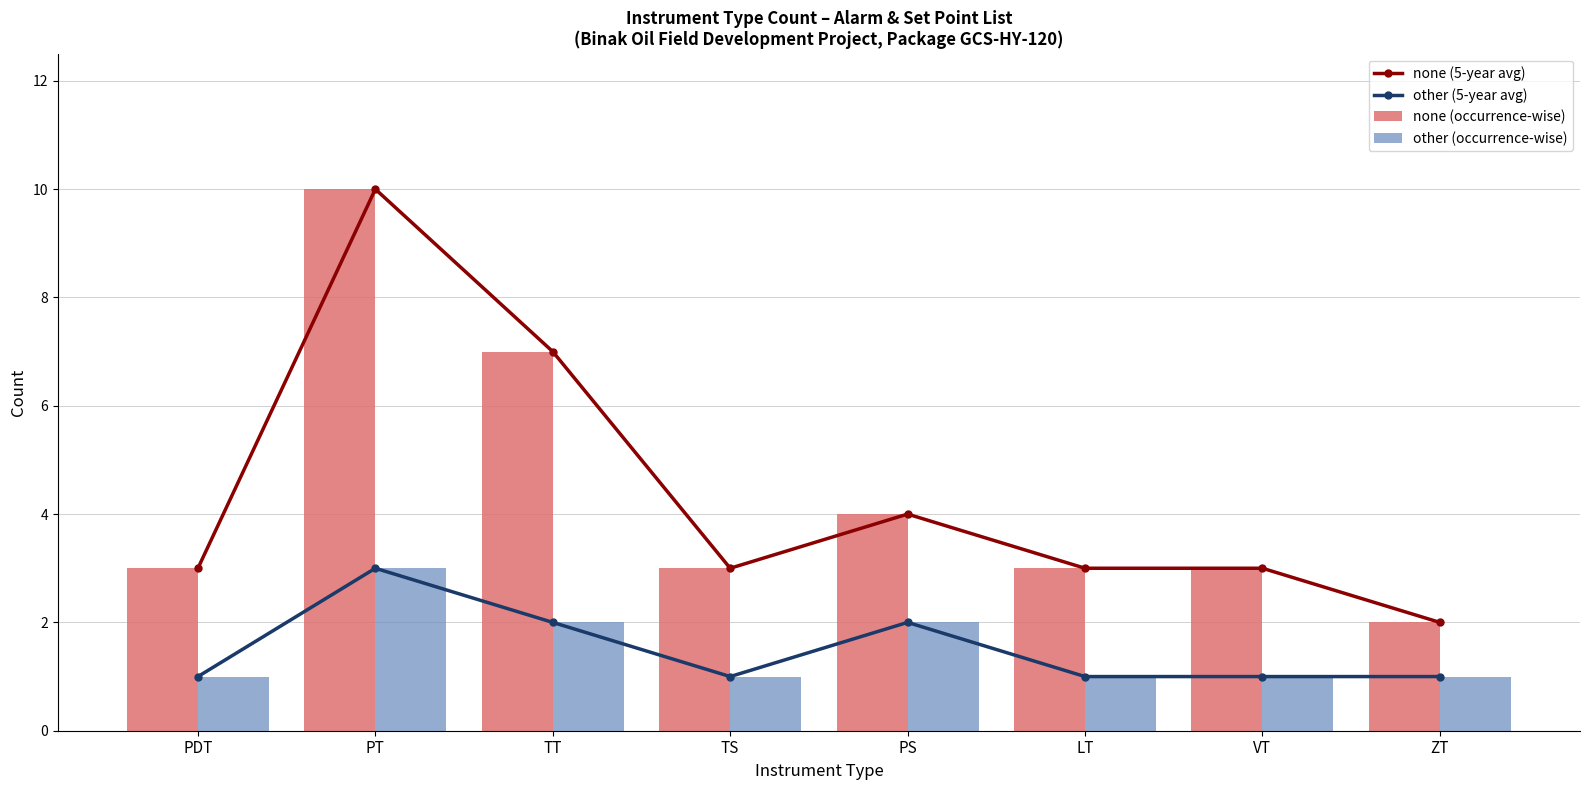

What is the spread (max minus min) of values at ZT?

1